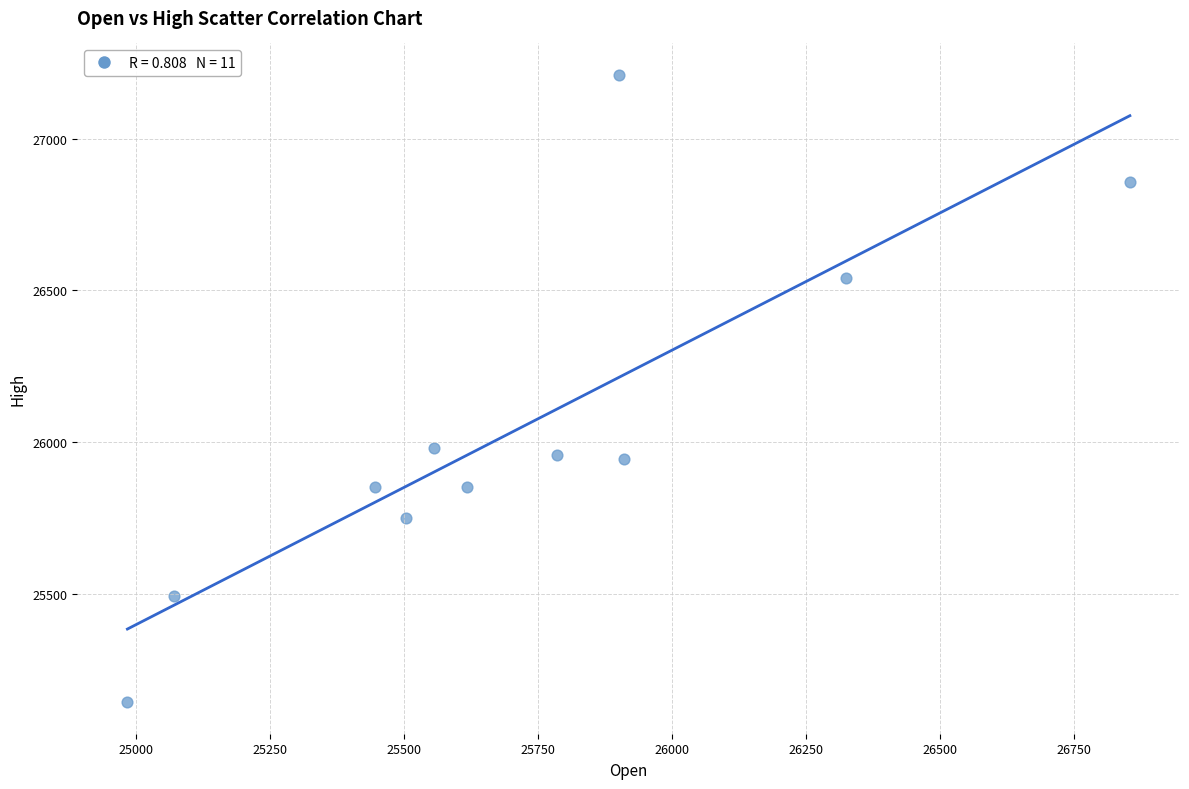

What is the range of X values (max minus min)?

1869.5